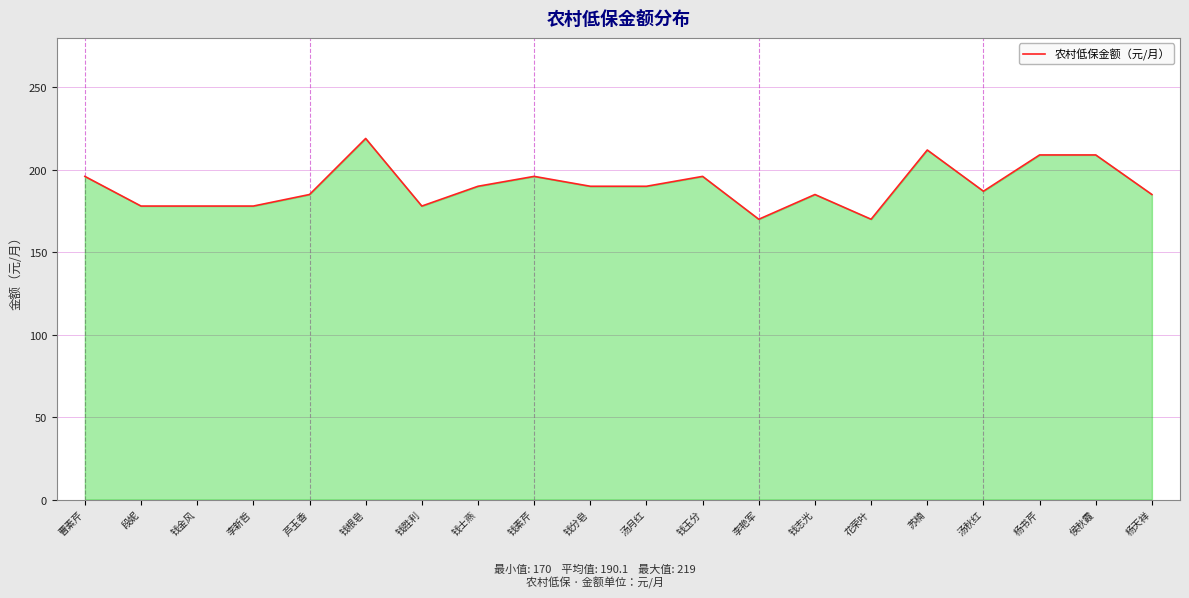

At which label does the data first exceed 190?

曹素芹